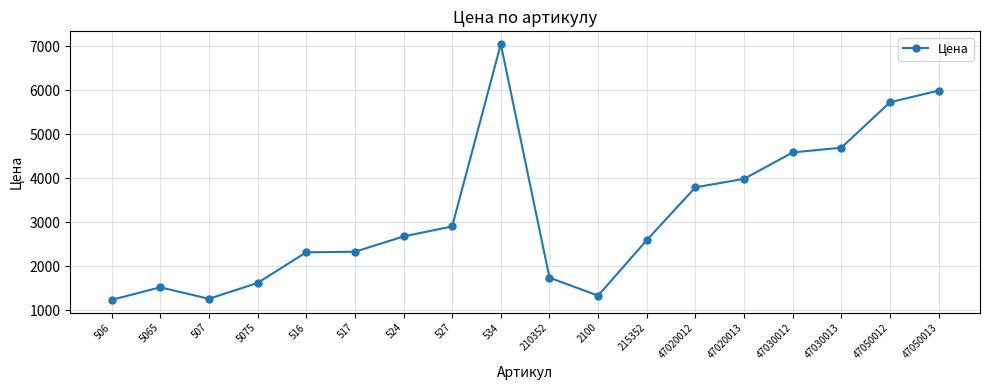

What is the smallest value displayed?

1236